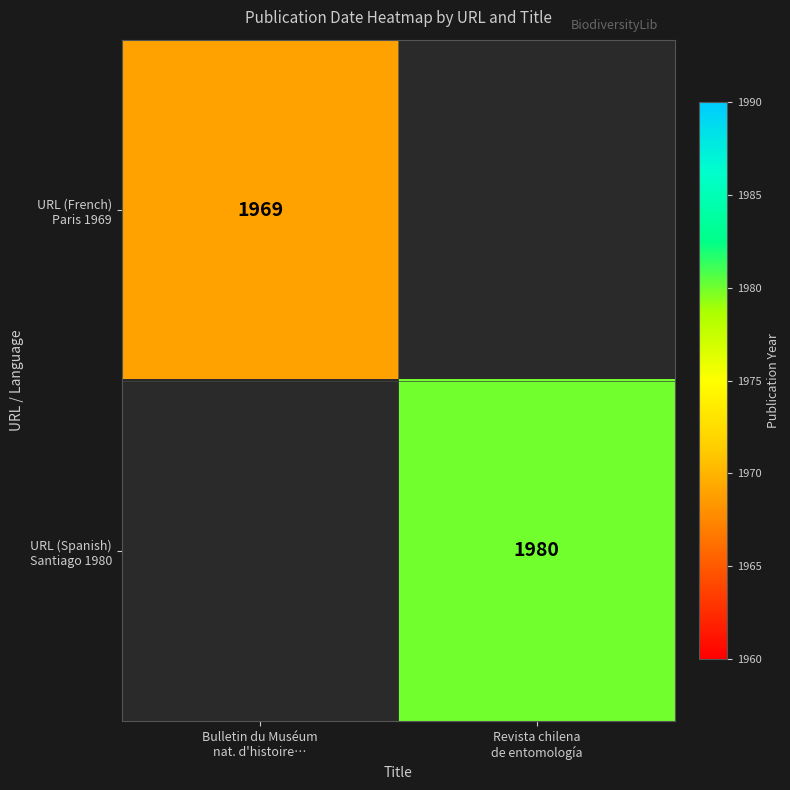

True or false: URL (Spanish) Santiago 1980 has a value of 1009.8 at Revista chilena de entomología.

False